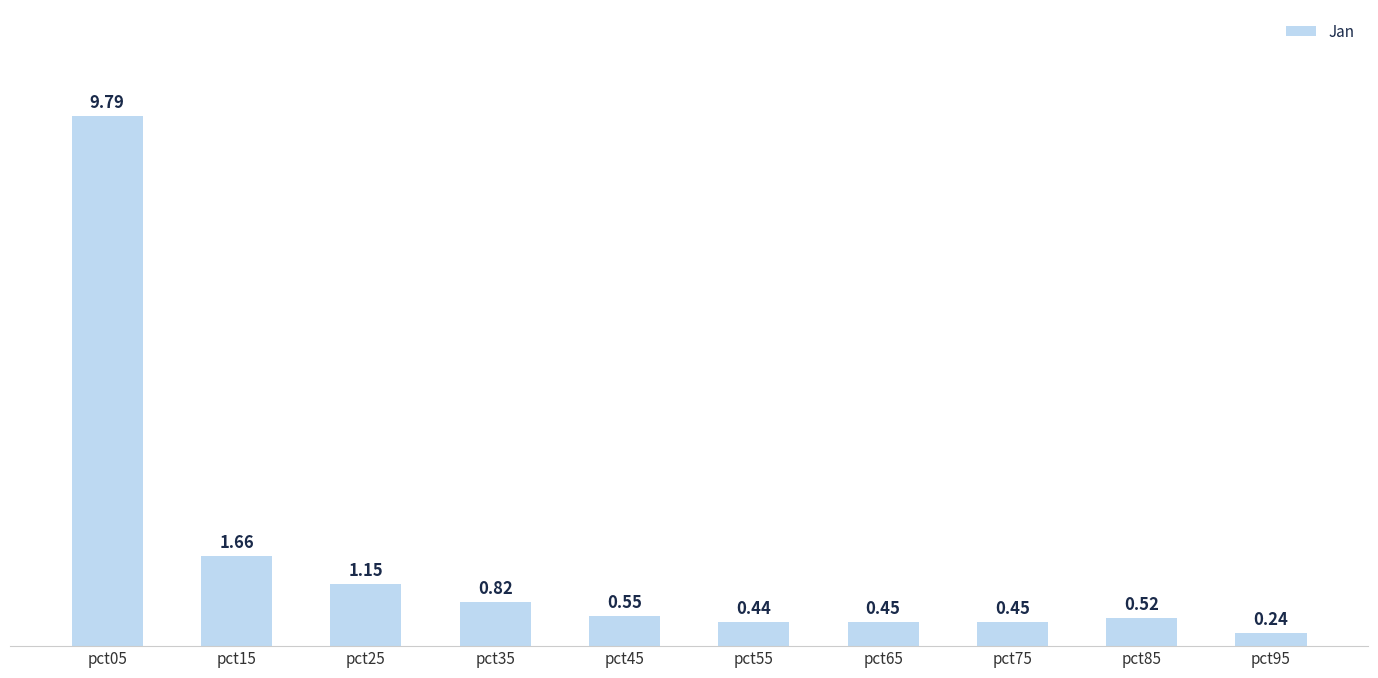

What is the change in value from pct85 to pct95?

-0.3